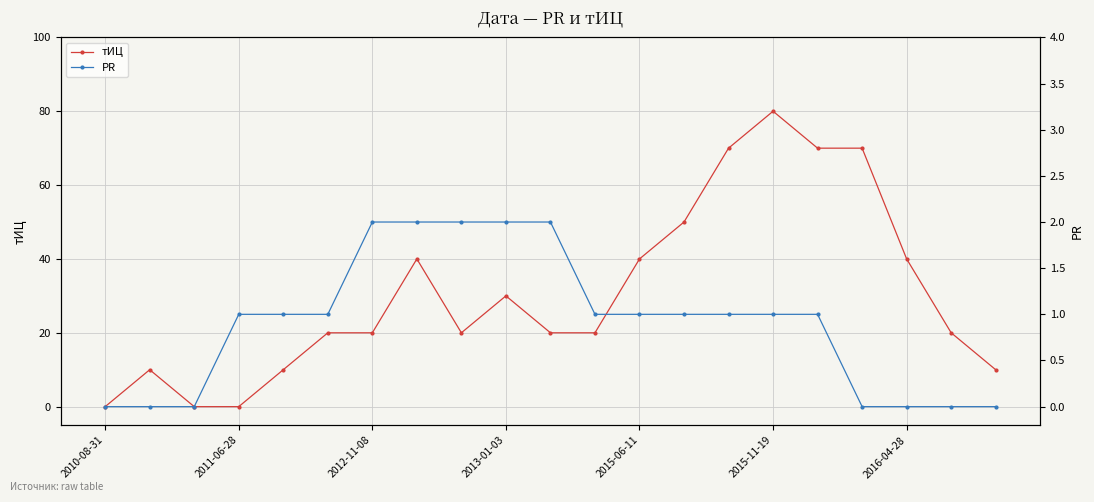

Where is тИЦ nearest to the value 40?

7